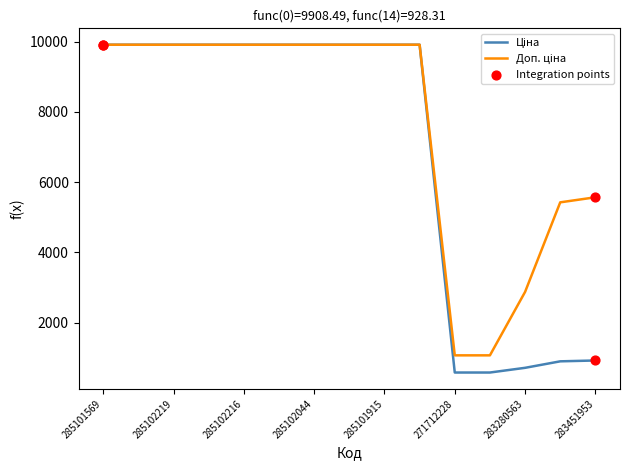

What is the greatest value displayed?

9908.5